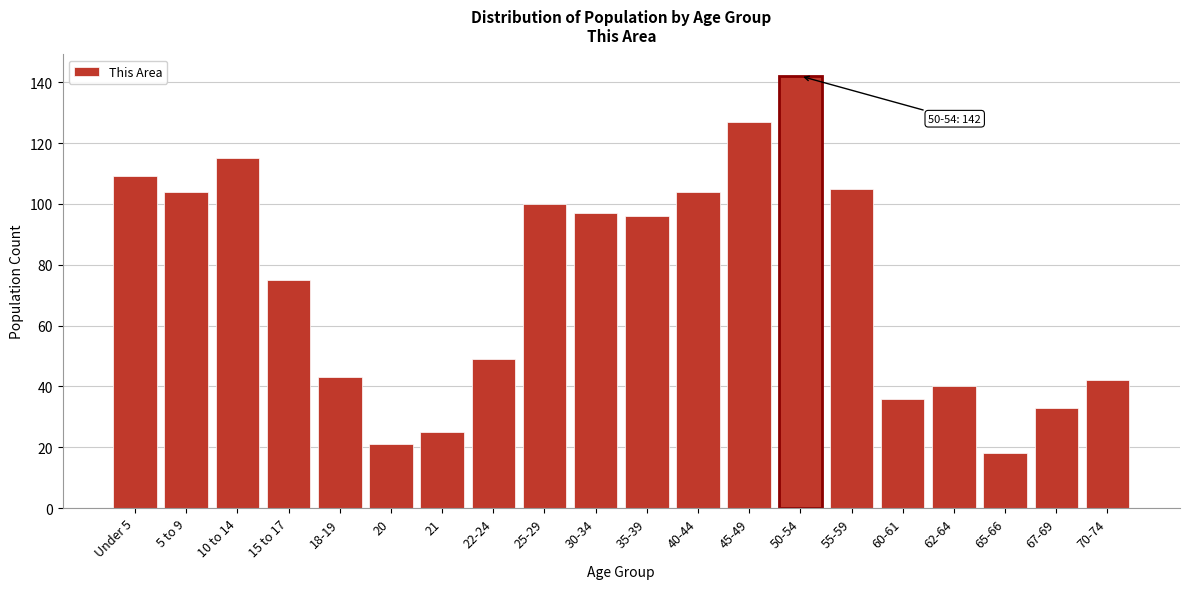

Reading left to right, transcribe all the data shown in this chart.

Under 5=109	5 to 9=104	10 to 14=115	15 to 17=75	18-19=43	20=21	21=25	22-24=49	25-29=100	30-34=97	35-39=96	40-44=104	45-49=127	50-54=142	55-59=105	60-61=36	62-64=40	65-66=18	67-69=33	70-74=42